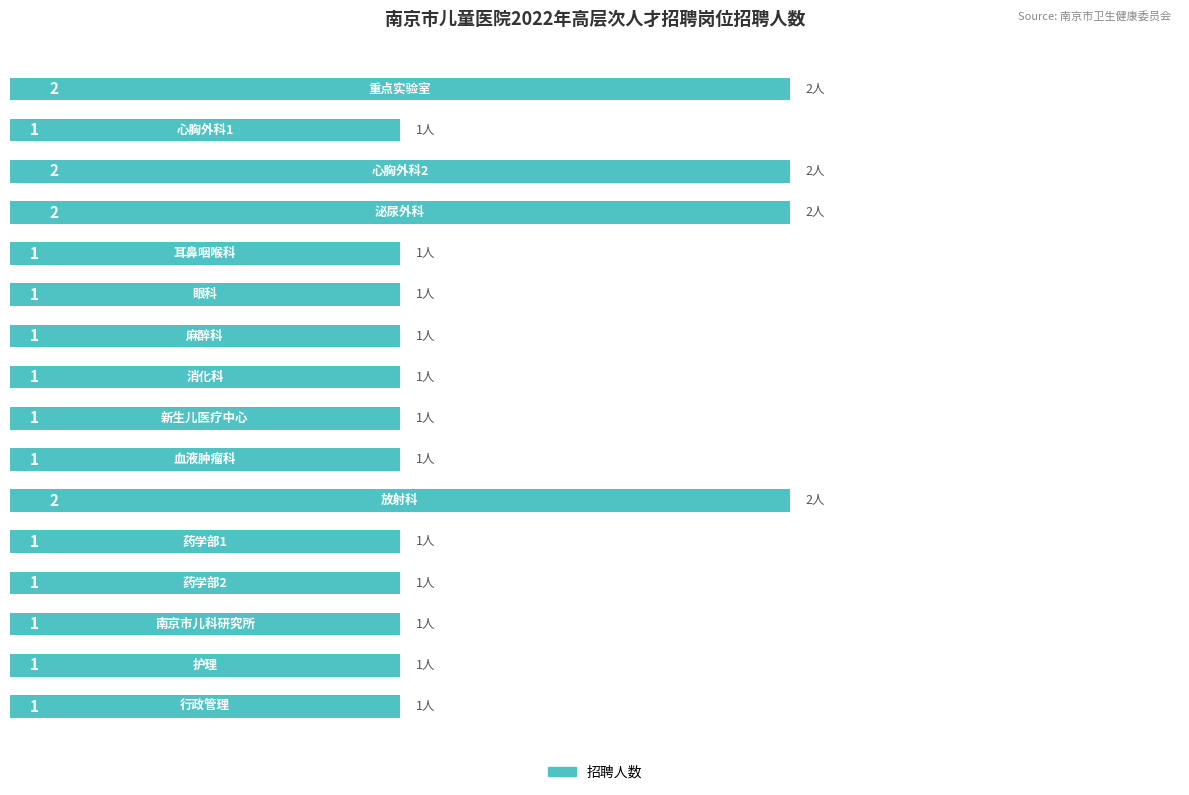

Count the number of categories in the chart.

16